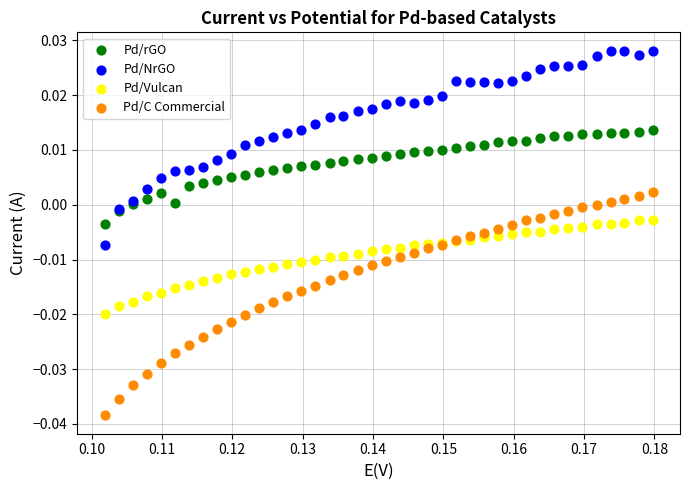

Which series reaches the maximum Y coordinate?

Pd/NrGO